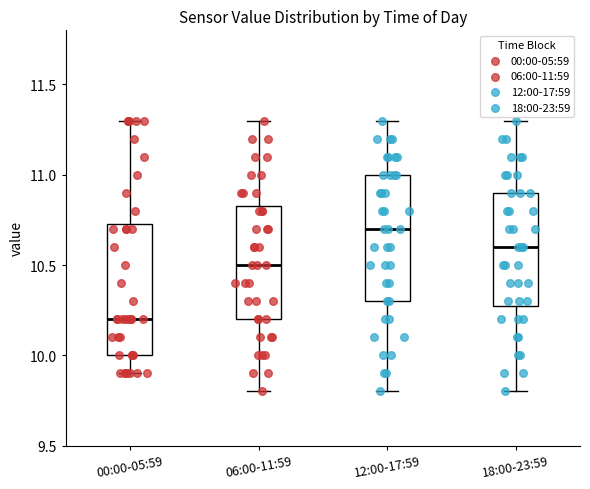

Reading left to right, read every box against the y-axis: the position of its median line, the range the box covers, and the ends of its whiskers. The values are not printed on the chart, so give them approximately, as read against the axis.

00:00-05:59: median 10.20, box 10.00 to 10.75, whiskers 9.90 to 11.30
06:00-11:59: median 10.50, box 10.20 to 10.85, whiskers 9.80 to 11.30
12:00-17:59: median 10.70, box 10.30 to 11.00, whiskers 9.80 to 11.30
18:00-23:59: median 10.60, box 10.30 to 10.90, whiskers 9.80 to 11.30